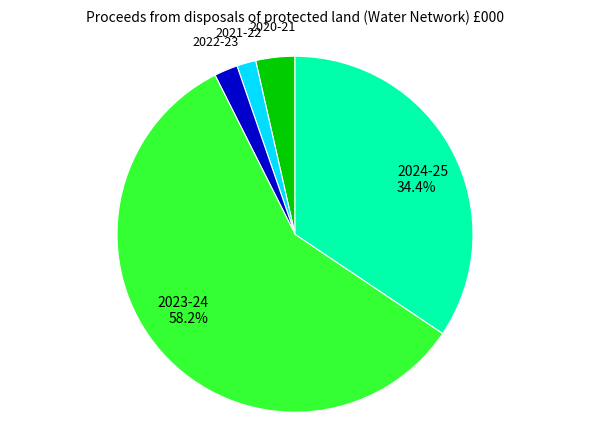

Is it true that 2020-21 is 18% of the pie?

False